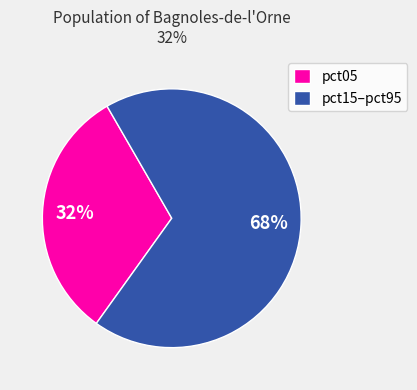

Is pct05 the majority of the pie?

No